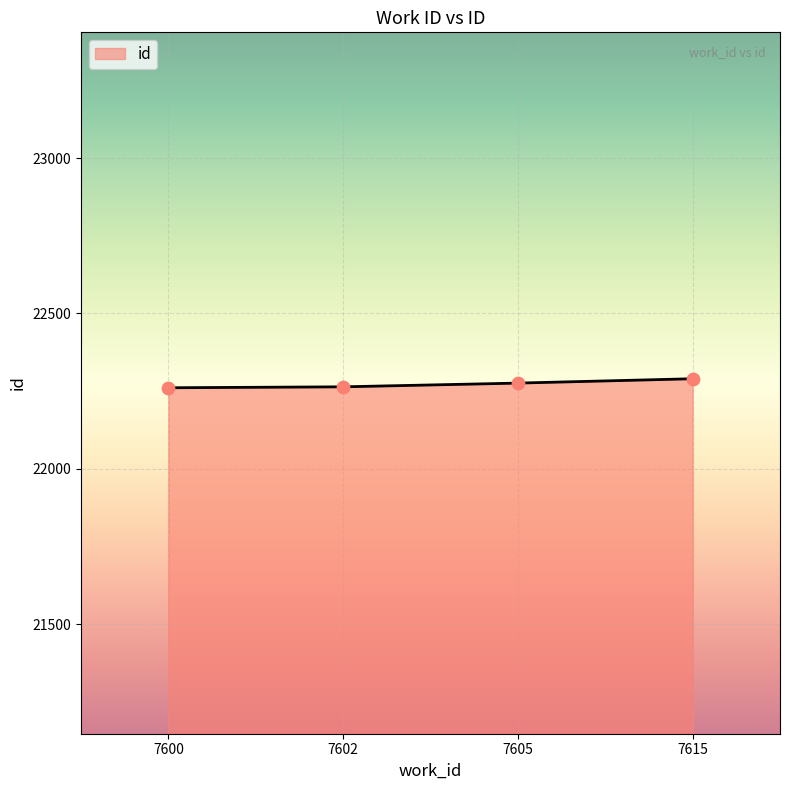

What is the change in value from 7600 to 7602?

+3